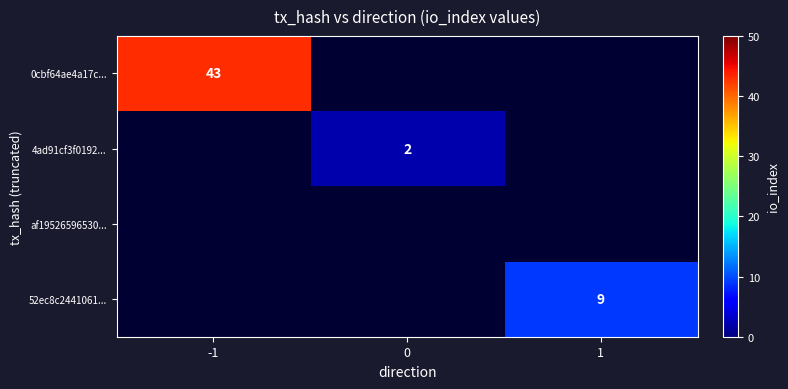

The 52ec8c2441061... series shows 9 at 1. True or false?

True